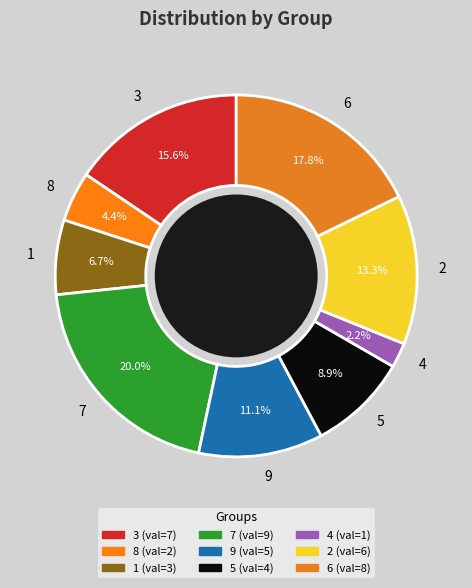

To the nearest percent, what is the difference between the largest and smallest slice percentages?

18%